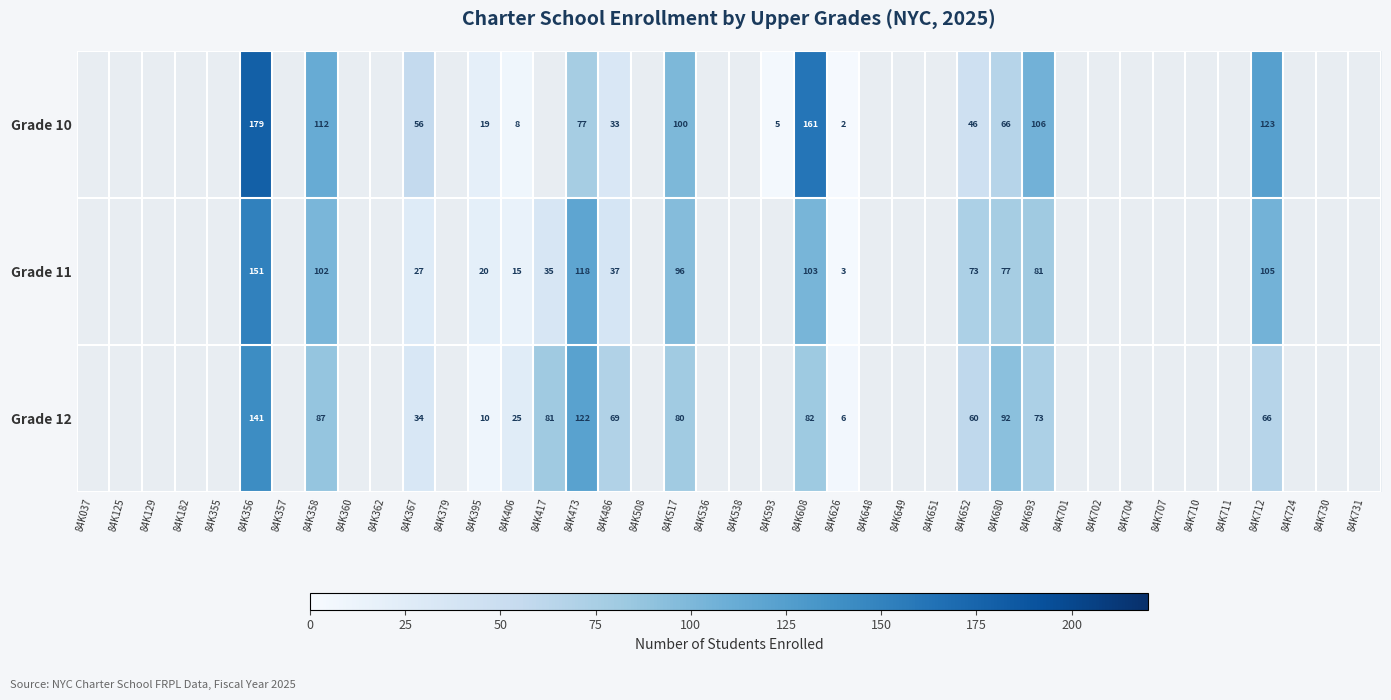

Is it true that Grade 12 equals 113.8 at 84K712?

False